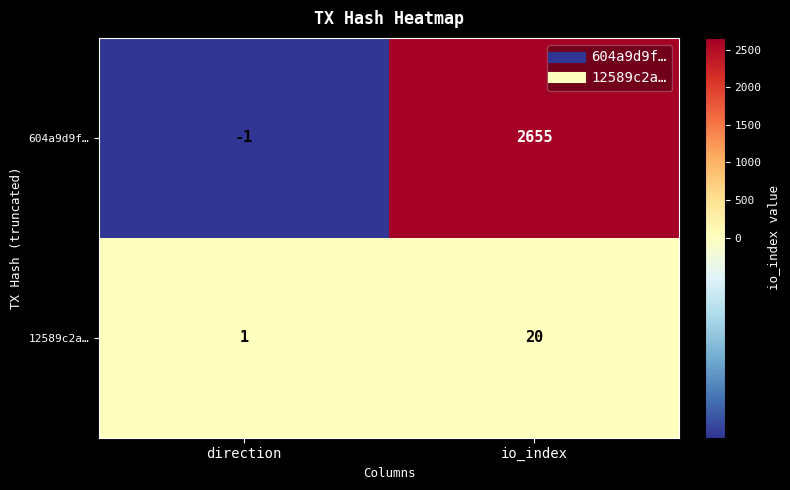

What is the minimum value shown in the chart?

-1